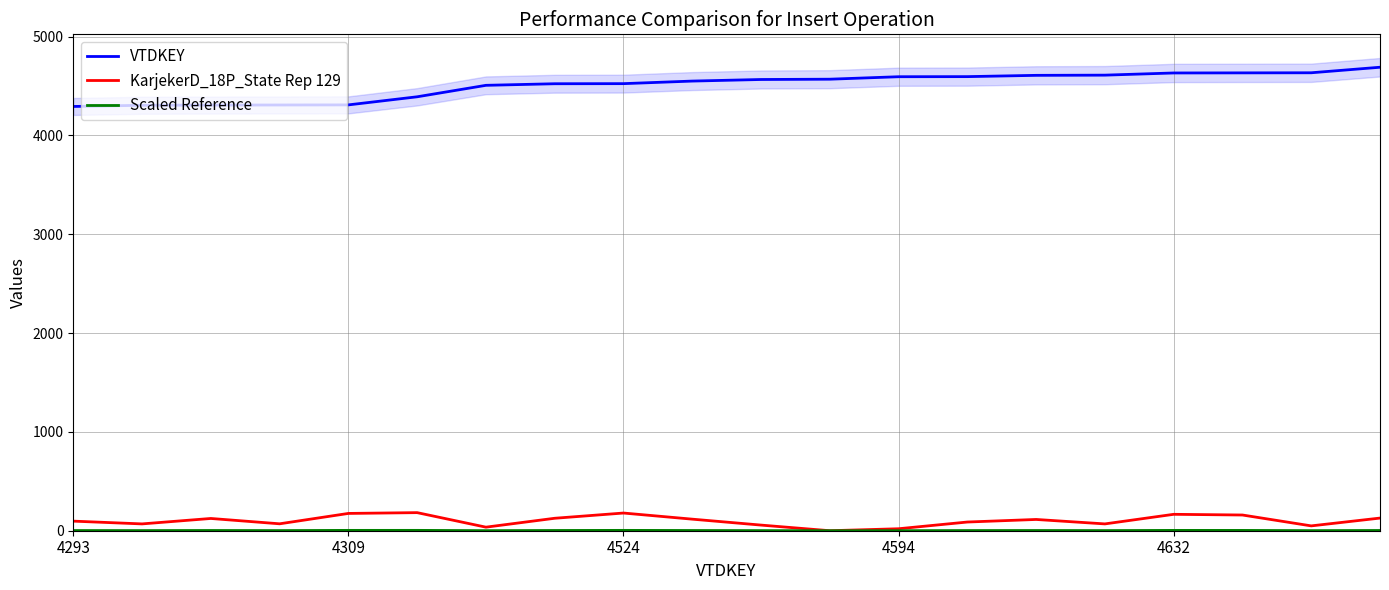

What is the maximum value for KarjekerD_18P_State Rep 129?

183.0